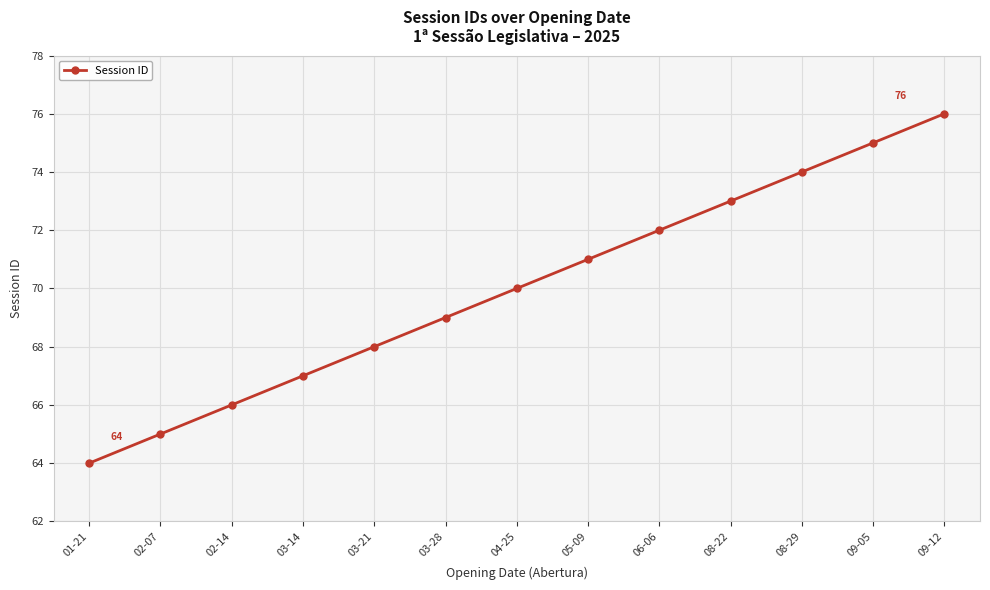

Reading left to right, extract all data points from this chart.

64	65	66	67	68	69	70	71	72	73	74	75	76